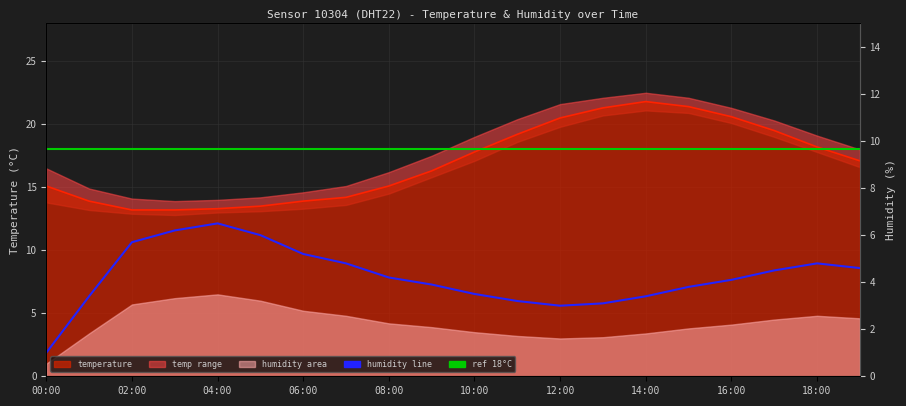

What is the label of the 17th point from the right?

03:00